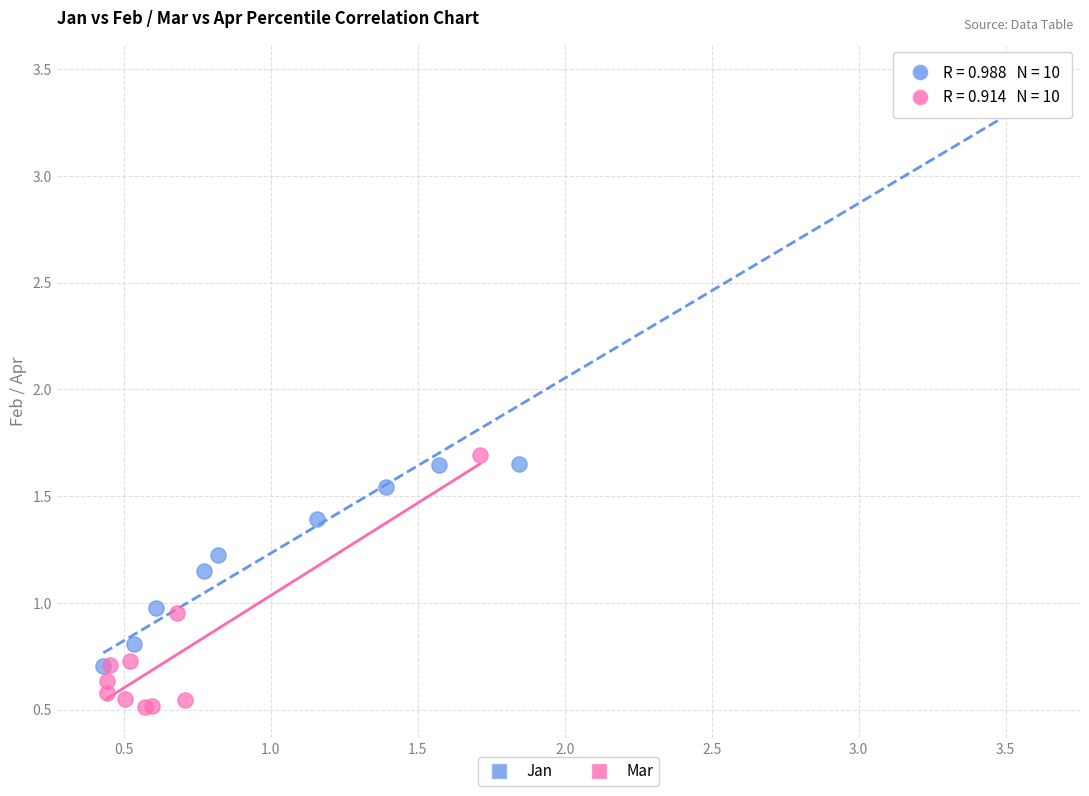

Which series has the largest Y range (max minus min)?

Jan